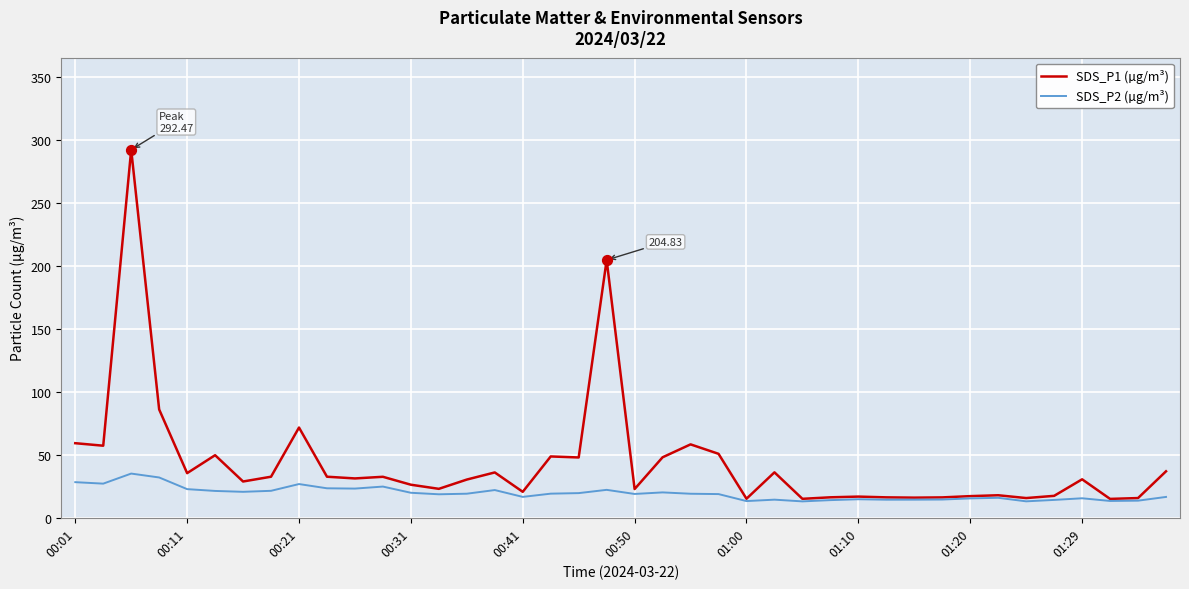

Which series has the widest spread of values?

SDS_P1 (µg/m³)